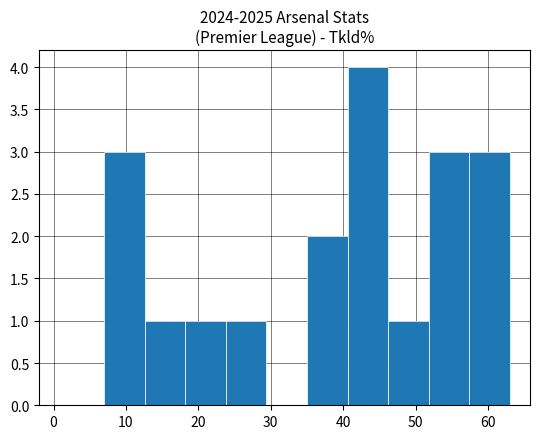

Reading left to right, list every bar in this chart as the range it spans on the x-axis followed by its height. Neither the bar edges nor the heights are printed on the chart, so give them approximately, as read against the axes.

7.0 to 12.6: 3
12.6 to 18.2: 1
18.2 to 23.8: 1
23.8 to 29.4: 1
29.4 to 35.0: 0
35.0 to 40.6: 2
40.6 to 46.2: 4
46.2 to 51.8: 1
51.8 to 57.4: 3
57.4 to 63.0: 3